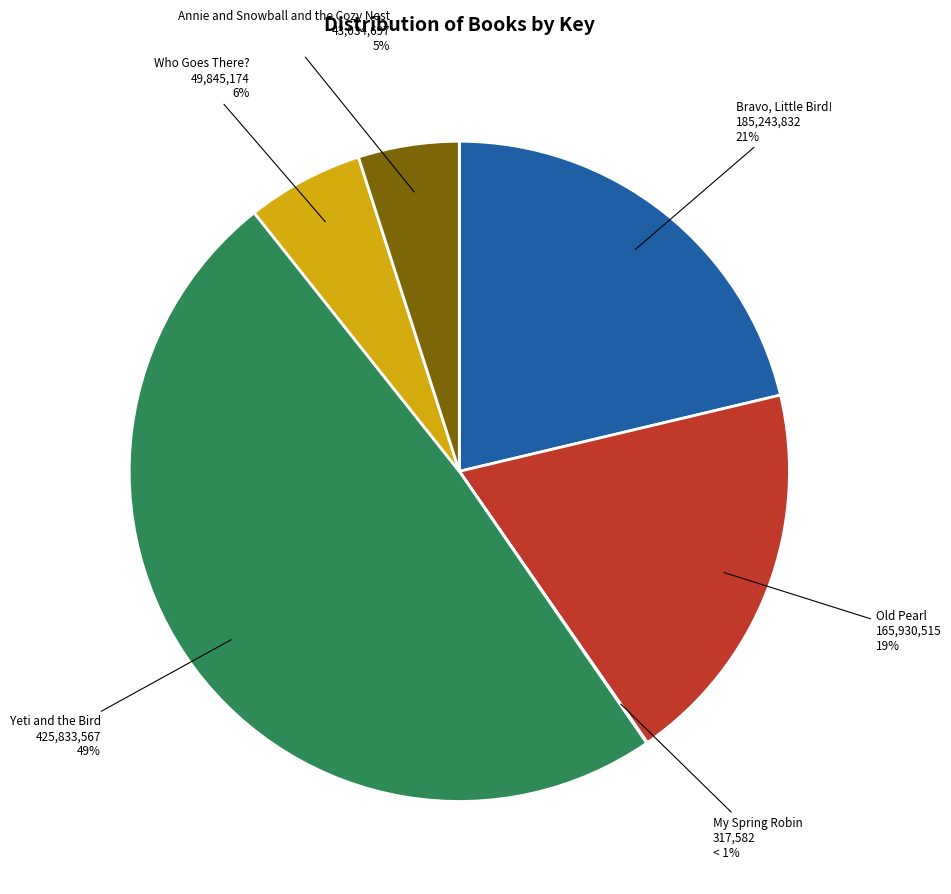

True or false: Yeti and the Bird accounts for 26% of the total.

False